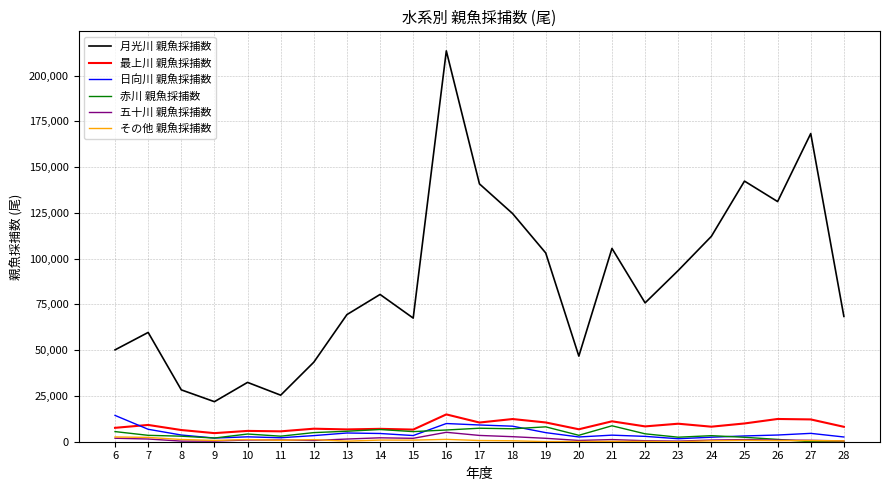

What is the greatest value displayed?

213469